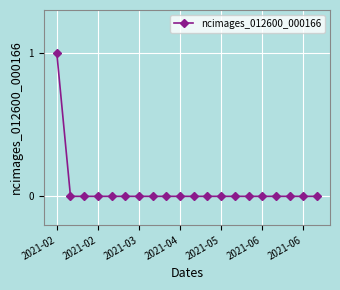

Reading right to left, list all the values displayed in this chart.

0	0	0	0	0	0	0	0	0	0	0	0	0	0	0	0	0	0	0	1